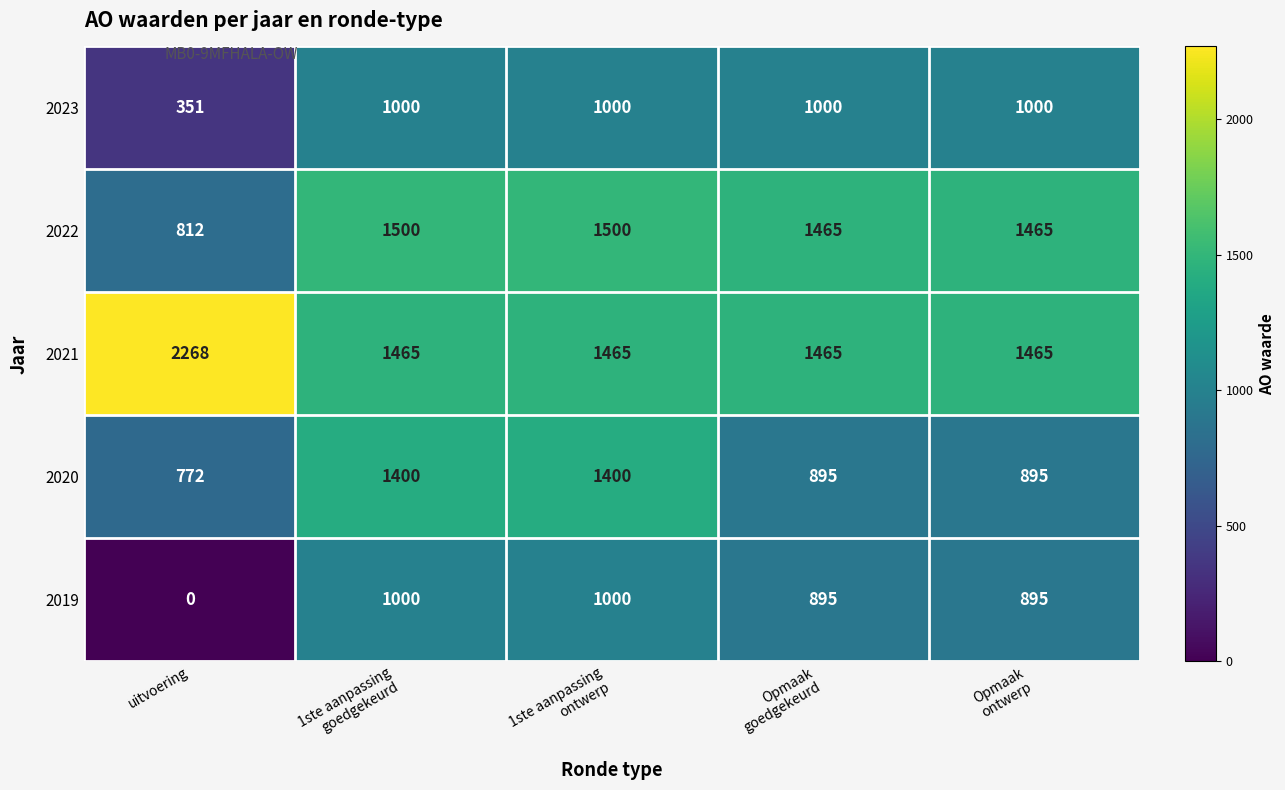

How many categories are shown in the chart?

5